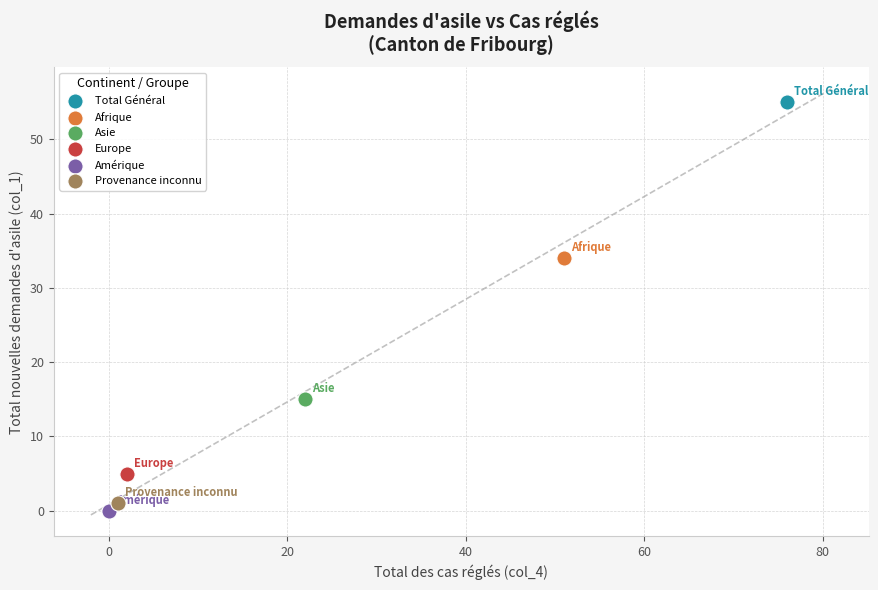

What are all the series names shown in the legend?

Total Général, Afrique, Asie, Europe, Amérique, Provenance inconnu